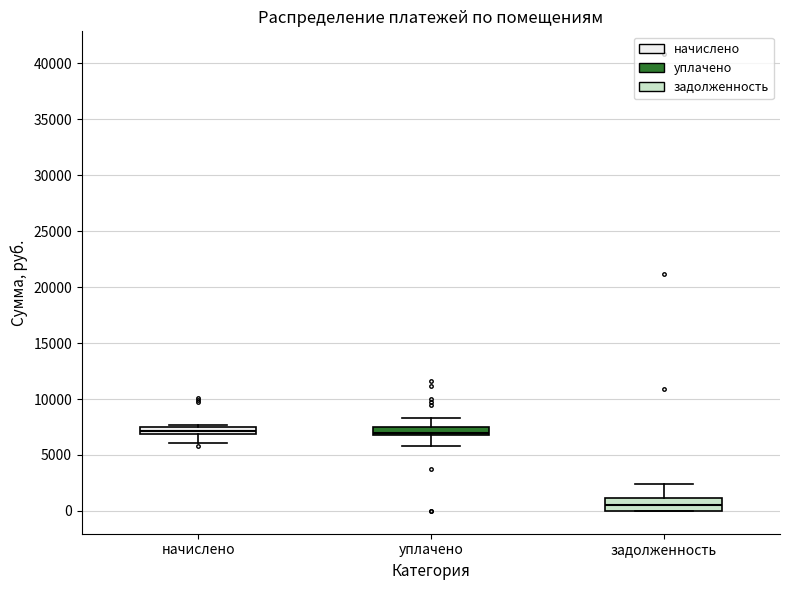

Where is the lower edge of the box for уплачено on the y-axis? The values are not printed on the chart, so give them approximately, as read against the axis.

6500